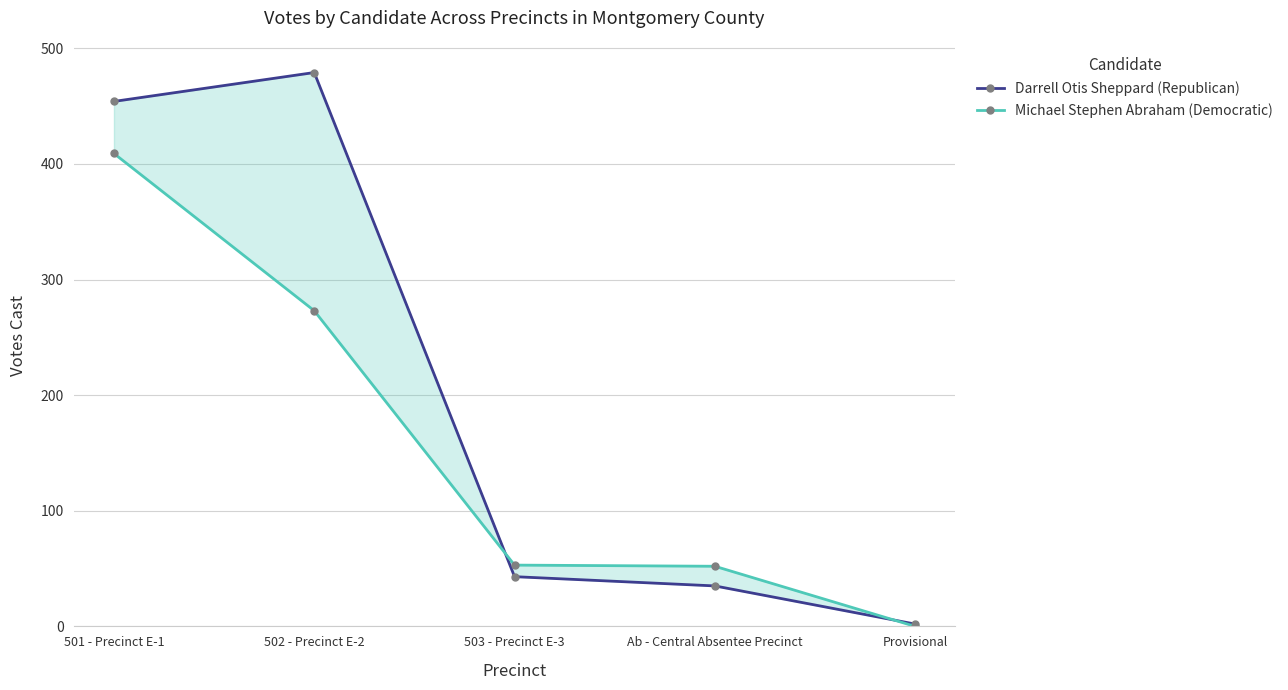

Reading right to left, transcribe all the data shown in this chart.

Darrell Otis Sheppard (Republican): 2	35	43	479	454
Michael Stephen Abraham (Democratic): 0	52	53	273	409